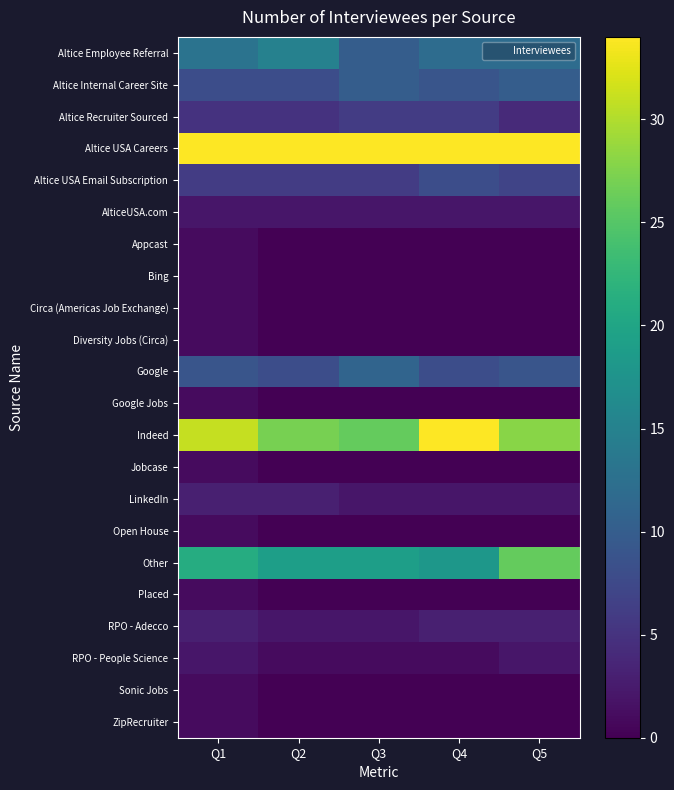

At which category is the sum across all series the highest?

Q1